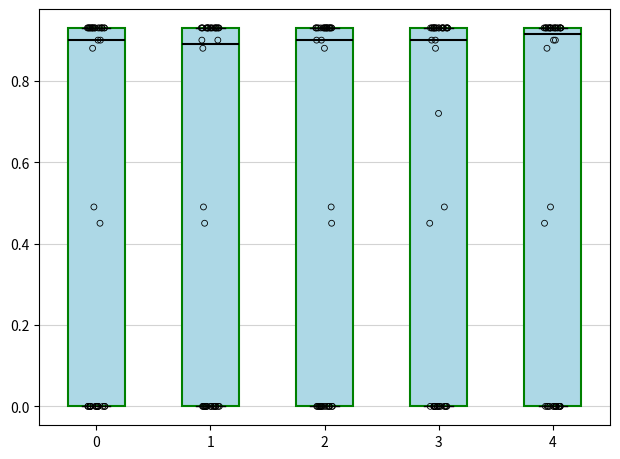

Where does the median line of the box at x = 1 sit on the y-axis? The values are not printed on the chart, so give them approximately, as read against the axis.

0.90